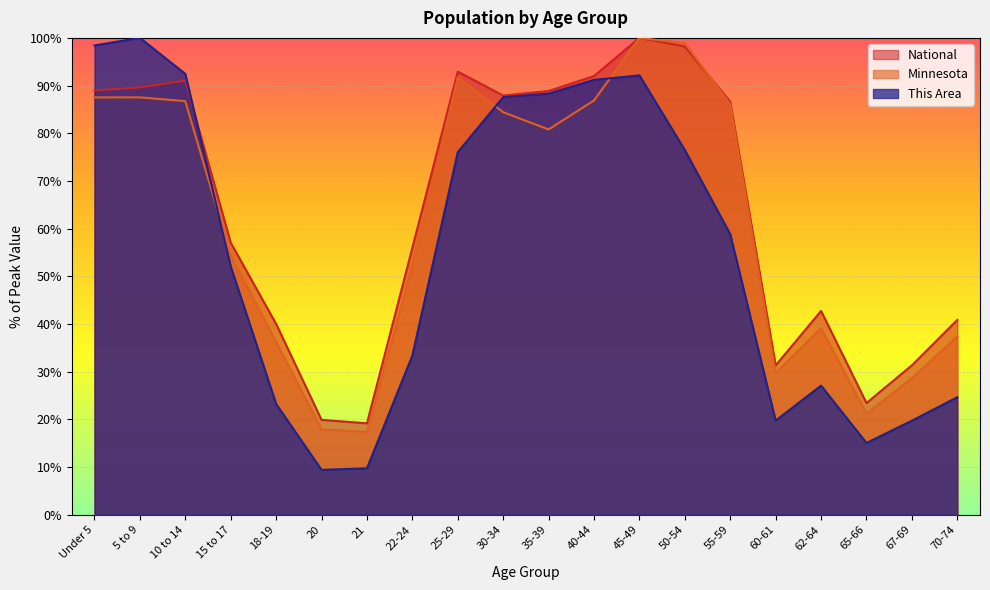

The value of Minnesota at 62-64 is 66.3. True or false?

False